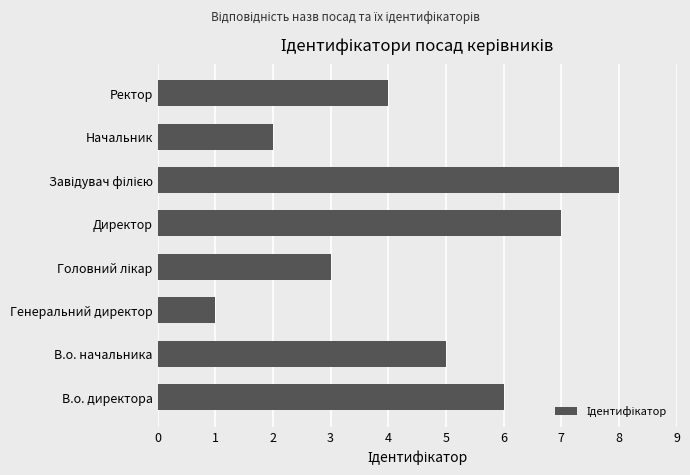

What is the smallest value displayed?

1